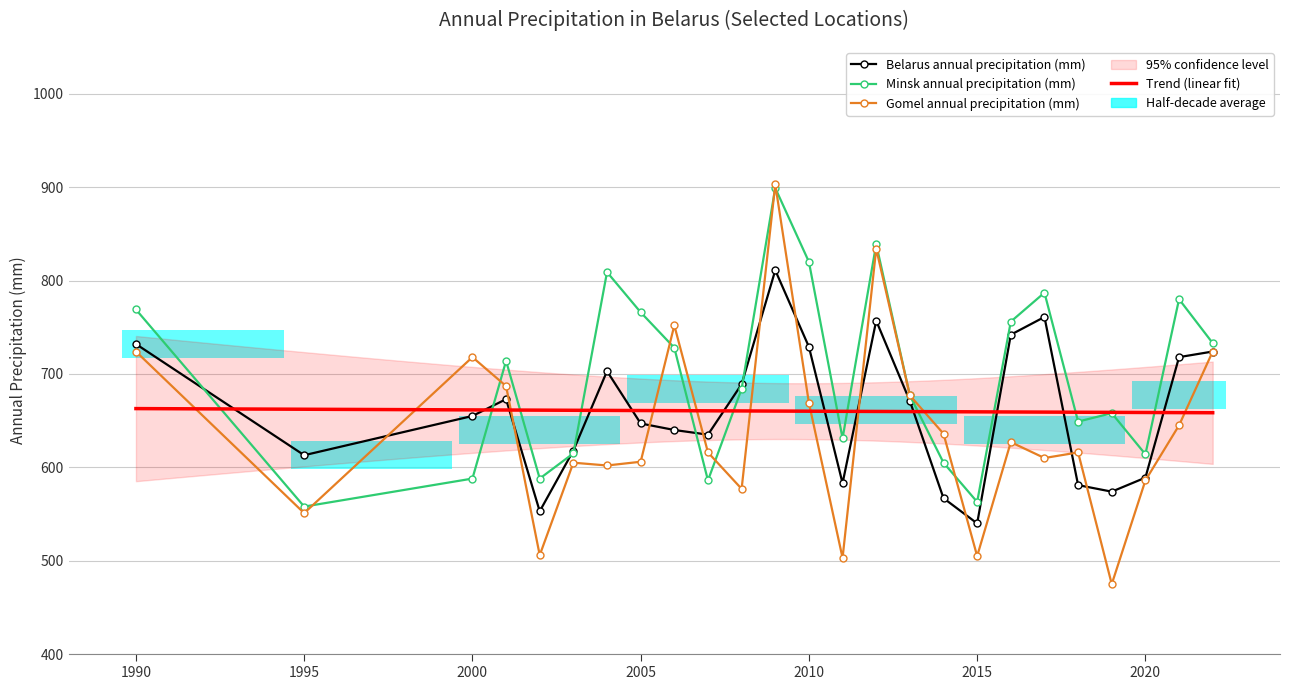

What is the difference between the Belarus annual precipitation (mm) values at 2020 and 2010?

140